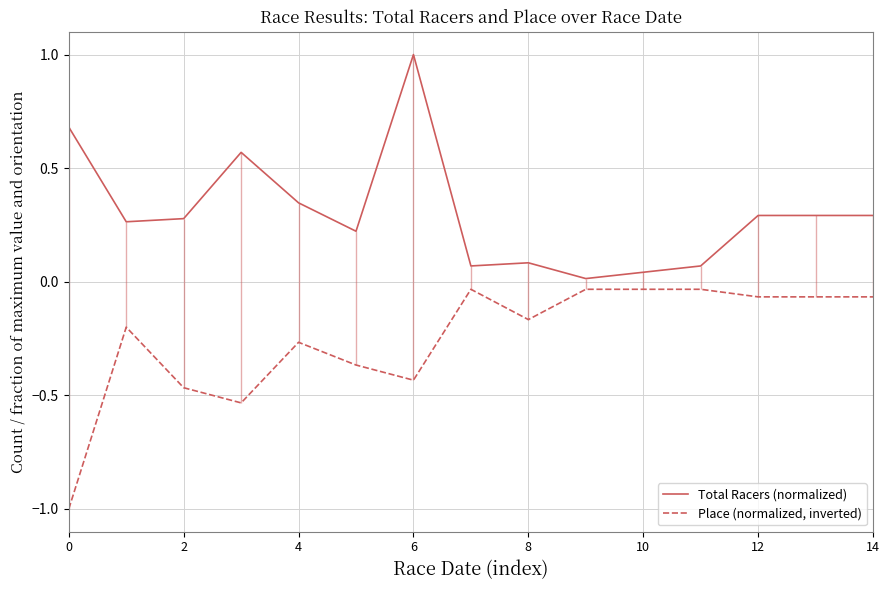

Reading left to right, extract all data points from this chart.

Total Racers (normalized): 0.7	0.3	0.3	0.6	0.3	0.2	1.0	0.1	0.1	0.0	0.0	0.1	0.3	0.3	0.3
Place (normalized, inverted): -1.0	-0.2	-0.5	-0.5	-0.3	-0.4	-0.4	-0.0	-0.2	-0.0	-0.0	-0.0	-0.1	-0.1	-0.1